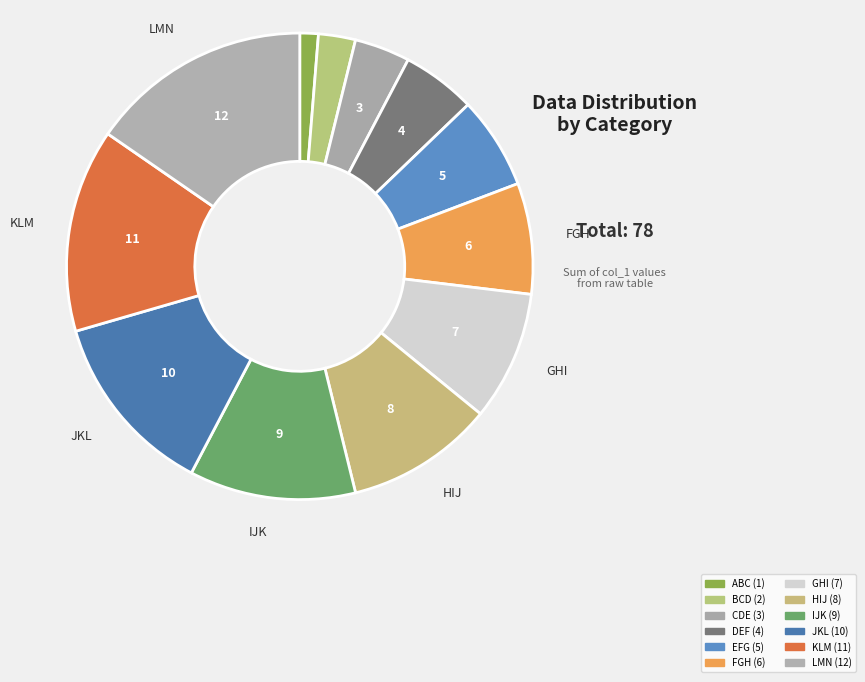

To the nearest percent, what percentage of the pie is GHI?

9%